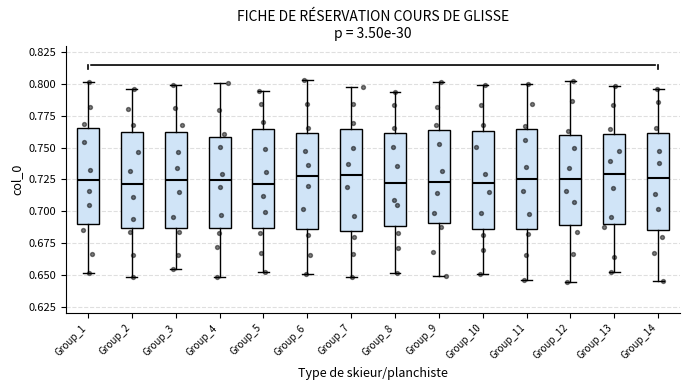

Reading left to right, transcribe this box plot: for each box, give where its median line is, the range the box spans, and where its two whiskers end, as read against the y-axis. The values are not printed on the chart, so give them approximately, as read against the axis.

Group_1: median 0.725, box 0.690 to 0.765, whiskers 0.650 to 0.800
Group_2: median 0.720, box 0.685 to 0.760, whiskers 0.650 to 0.795
Group_3: median 0.725, box 0.685 to 0.760, whiskers 0.655 to 0.800
Group_4: median 0.725, box 0.685 to 0.760, whiskers 0.650 to 0.800
Group_5: median 0.720, box 0.685 to 0.765, whiskers 0.650 to 0.795
Group_6: median 0.730, box 0.685 to 0.760, whiskers 0.650 to 0.805
Group_7: median 0.730, box 0.685 to 0.765, whiskers 0.650 to 0.800
Group_8: median 0.720, box 0.690 to 0.760, whiskers 0.650 to 0.795
Group_9: median 0.725, box 0.690 to 0.765, whiskers 0.650 to 0.800
Group_10: median 0.720, box 0.685 to 0.765, whiskers 0.650 to 0.800
Group_11: median 0.725, box 0.685 to 0.765, whiskers 0.645 to 0.800
Group_12: median 0.725, box 0.690 to 0.760, whiskers 0.645 to 0.800
Group_13: median 0.730, box 0.690 to 0.760, whiskers 0.650 to 0.800
Group_14: median 0.725, box 0.685 to 0.760, whiskers 0.645 to 0.795